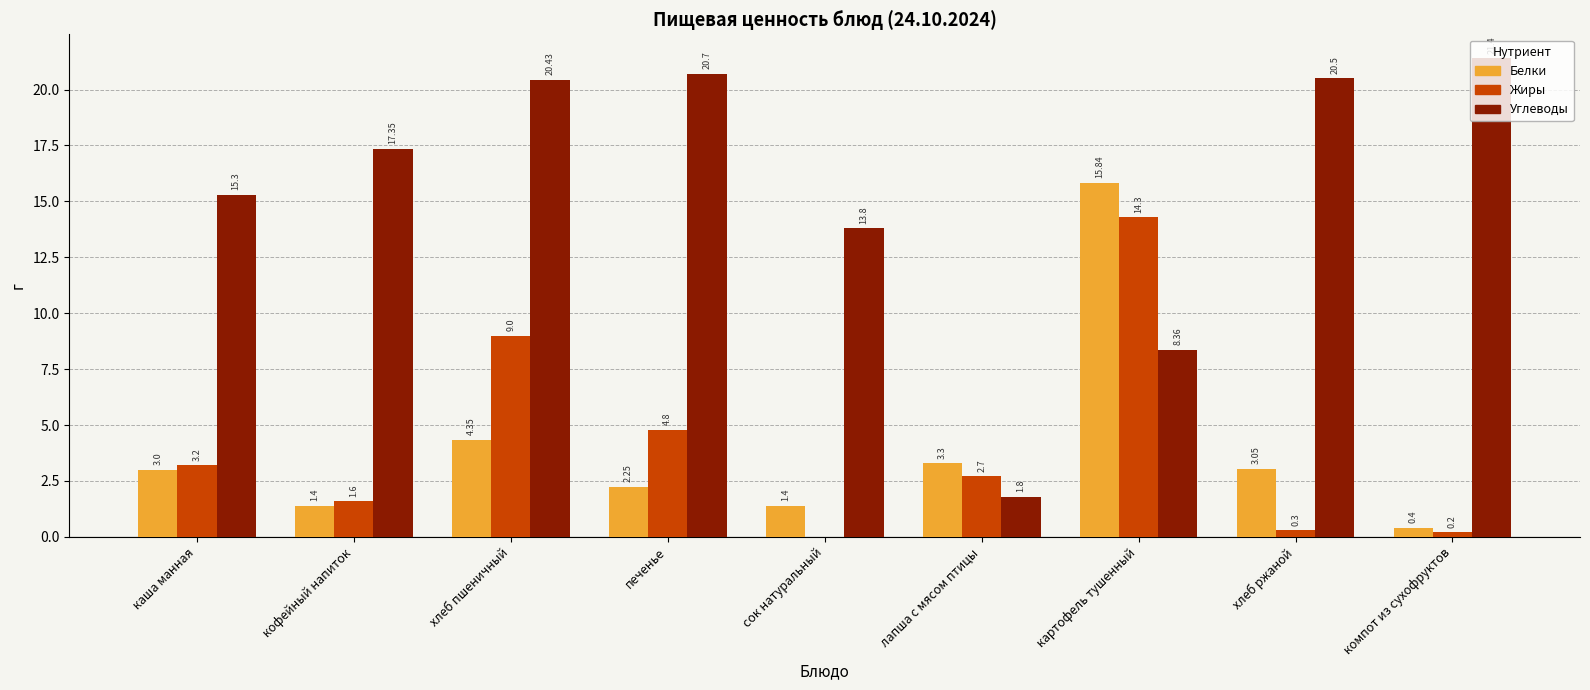

Between каша манная and печенье, which series saw the biggest shift?

Углеводы